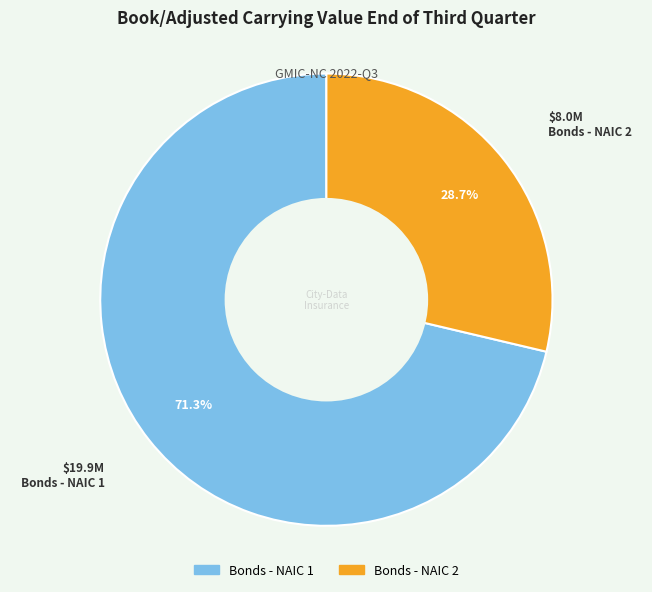

Rank the categories by value from lowest to highest.

Bonds - NAIC 2, Bonds - NAIC 1